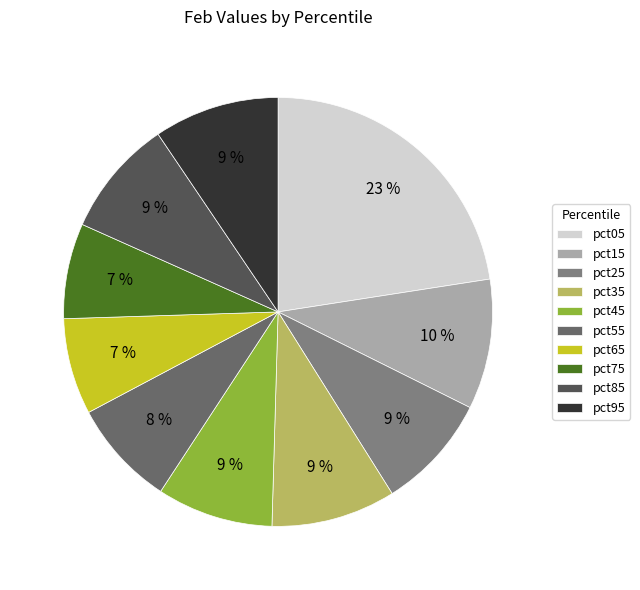

Which category has the biggest portion of the pie?

pct05